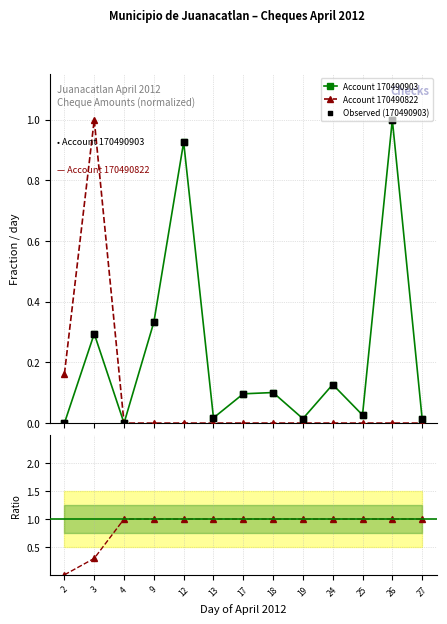

How many interior local valleys does the Account 170490903 series have?

4